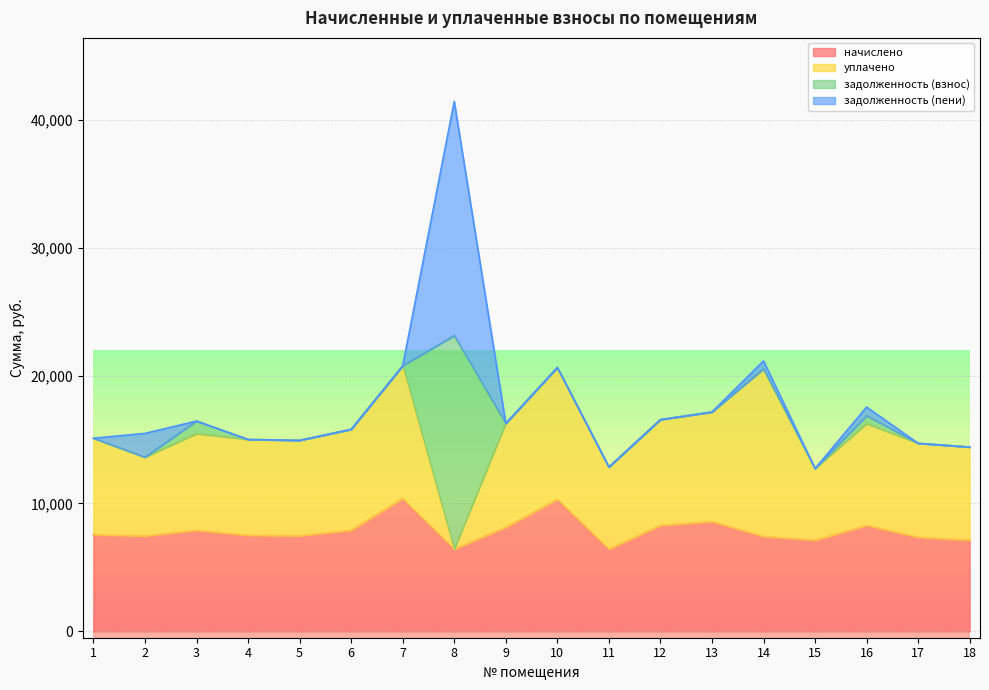

Reading left to right, extract all data points from this chart.

начислено: 7551.4	7452.0	7899.1	7501.7	7468.6	7899.1	10383.4	6425.3	8131.0	10316.9	6425.3	8280.0	8578.1	7418.9	7120.8	8280.0	7352.6	7120.8
уплачено: 7551.4	6165.0	7559.1	7503.1	7468.6	7899.1	10383.4	0.0	8130.9	10316.9	6425.3	8280.0	8578.1	13108.5	5613.4	7960.0	7352.6	7291.8
задолженность (взнос): 0.0	0.0	987.4	0.0	0.0	0.0	0.0	16705.0	0.0	0.0	0.0	0.0	0.0	0.0	0.0	620.0	0.0	0.0
задолженность (пени): 0.0	1863.0	0.0	0.0	0.0	0.0	0.0	18311.3	0.0	0.0	0.0	0.0	0.0	618.2	0.0	680.0	0.0	0.0